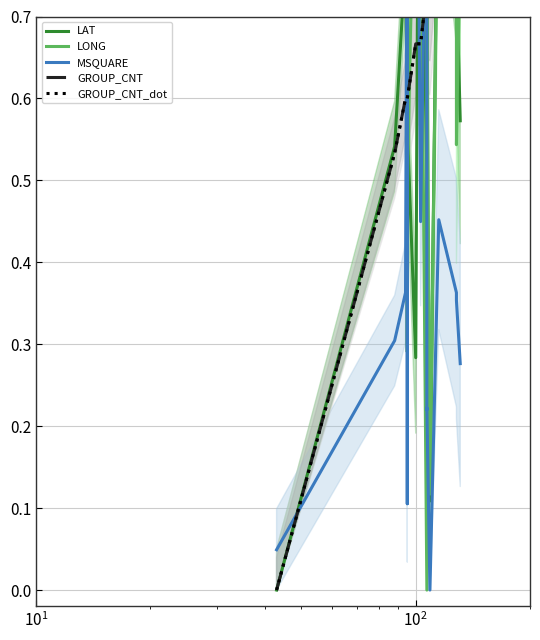

At how many categories does at least one series exceed 0?

20